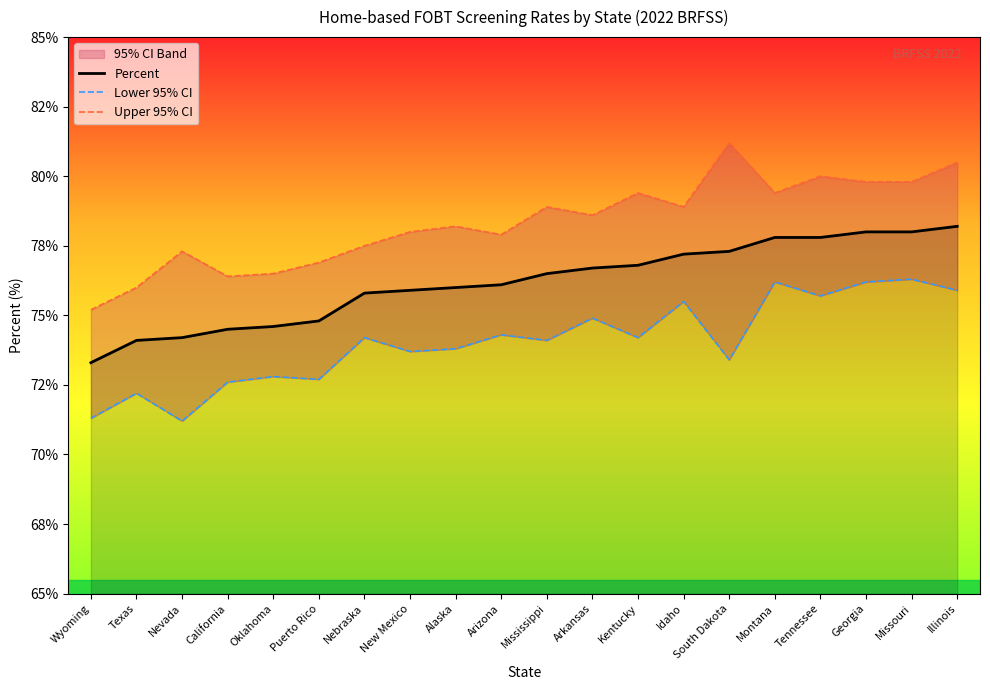

Reading left to right, what are all the values shown in this chart?

Percent: Wyoming=73.3	Texas=74.1	Nevada=74.2	California=74.5	Oklahoma=74.6	Puerto Rico=74.8	Nebraska=75.8	New Mexico=75.9	Alaska=76.0	Arizona=76.1	Mississippi=76.5	Arkansas=76.7	Kentucky=76.8	Idaho=77.2	South Dakota=77.3	Montana=77.8	Tennessee=77.8	Georgia=78.0	Missouri=78.0	Illinois=78.2
Lower 95% CI: Wyoming=71.3	Texas=72.2	Nevada=71.2	California=72.6	Oklahoma=72.8	Puerto Rico=72.7	Nebraska=74.2	New Mexico=73.7	Alaska=73.8	Arizona=74.3	Mississippi=74.1	Arkansas=74.9	Kentucky=74.2	Idaho=75.5	South Dakota=73.4	Montana=76.2	Tennessee=75.7	Georgia=76.2	Missouri=76.3	Illinois=75.9
Upper 95% CI: Wyoming=75.2	Texas=76.0	Nevada=77.3	California=76.4	Oklahoma=76.5	Puerto Rico=76.9	Nebraska=77.5	New Mexico=78.0	Alaska=78.2	Arizona=77.9	Mississippi=78.9	Arkansas=78.6	Kentucky=79.4	Idaho=78.9	South Dakota=81.2	Montana=79.4	Tennessee=80.0	Georgia=79.8	Missouri=79.8	Illinois=80.5